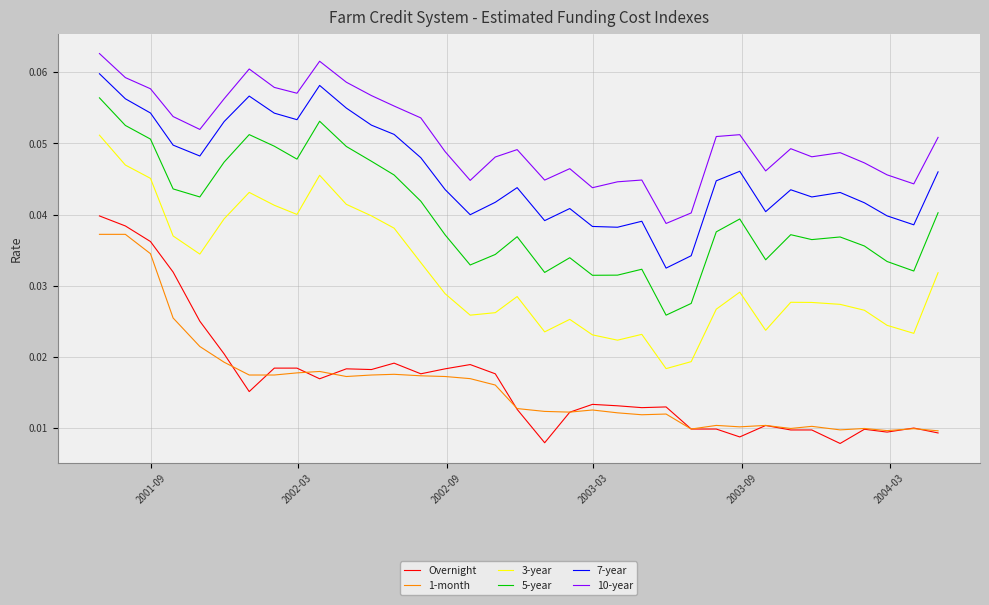

True or false: 3-year and 1-month intersect in this chart.

False